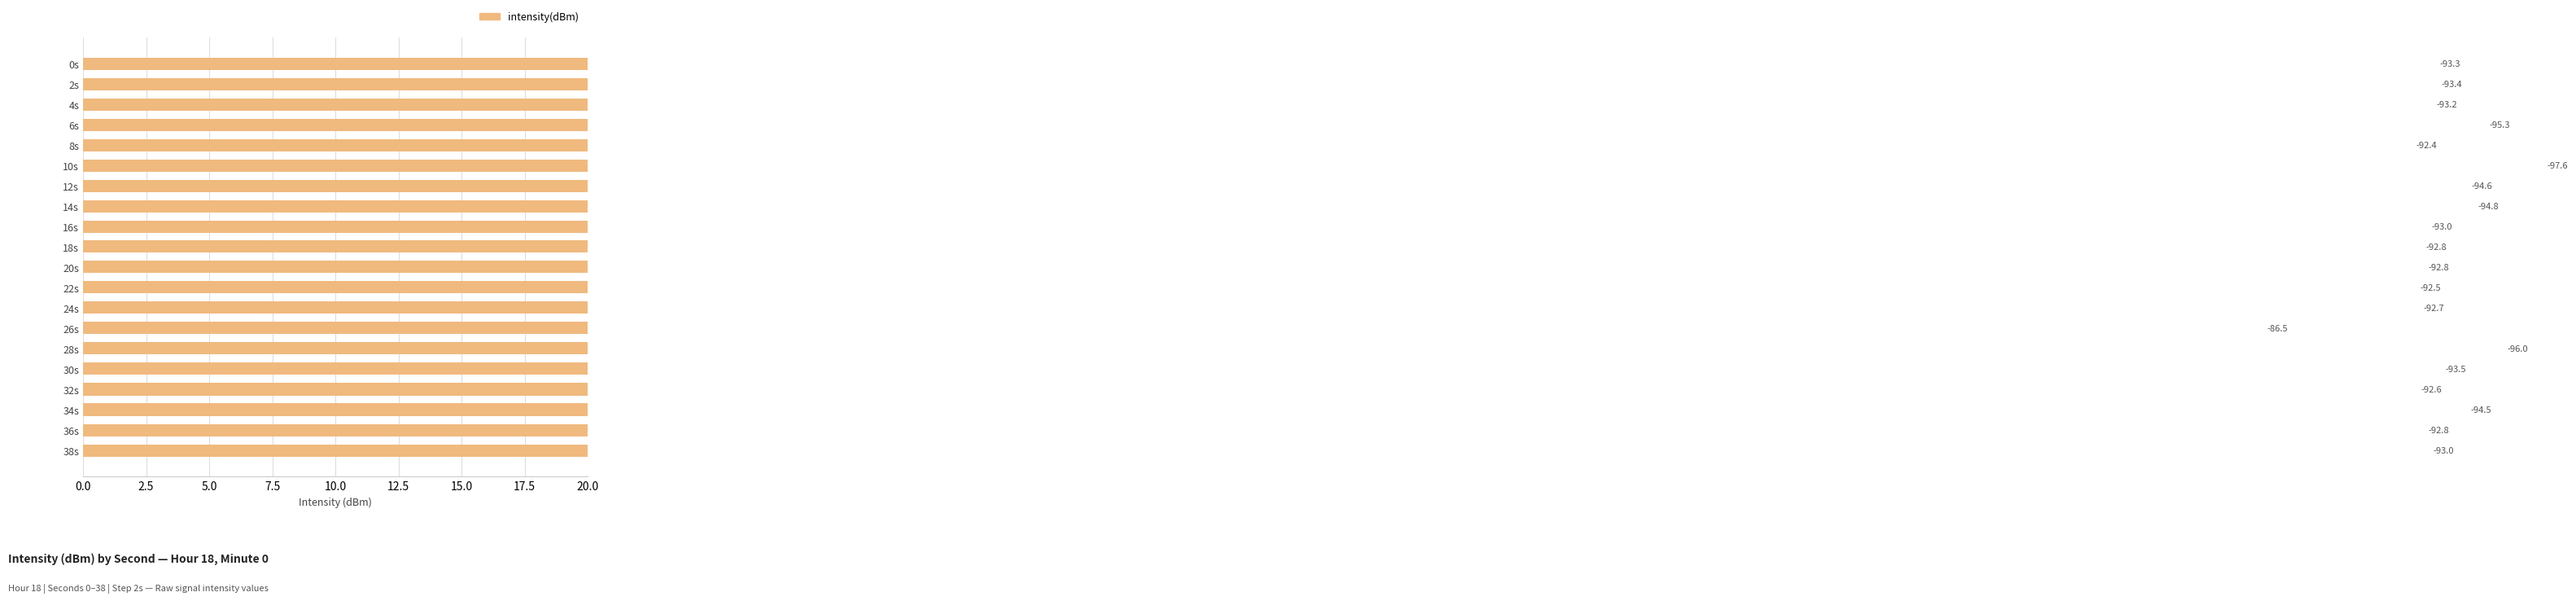

How many values are below 93?

9